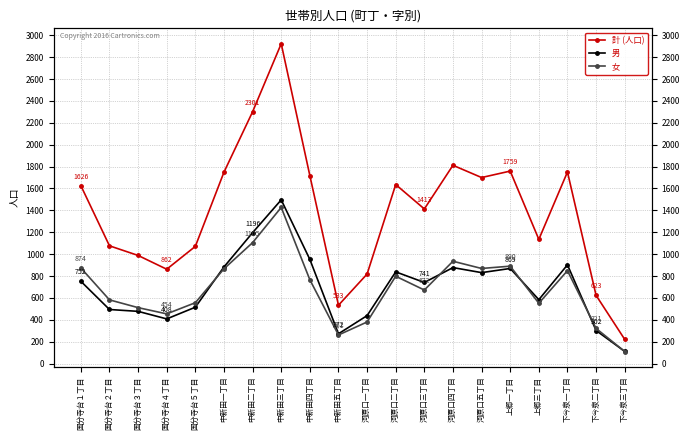

Which category has the lowest value in the 計 (人口) series?

下今泉三丁目